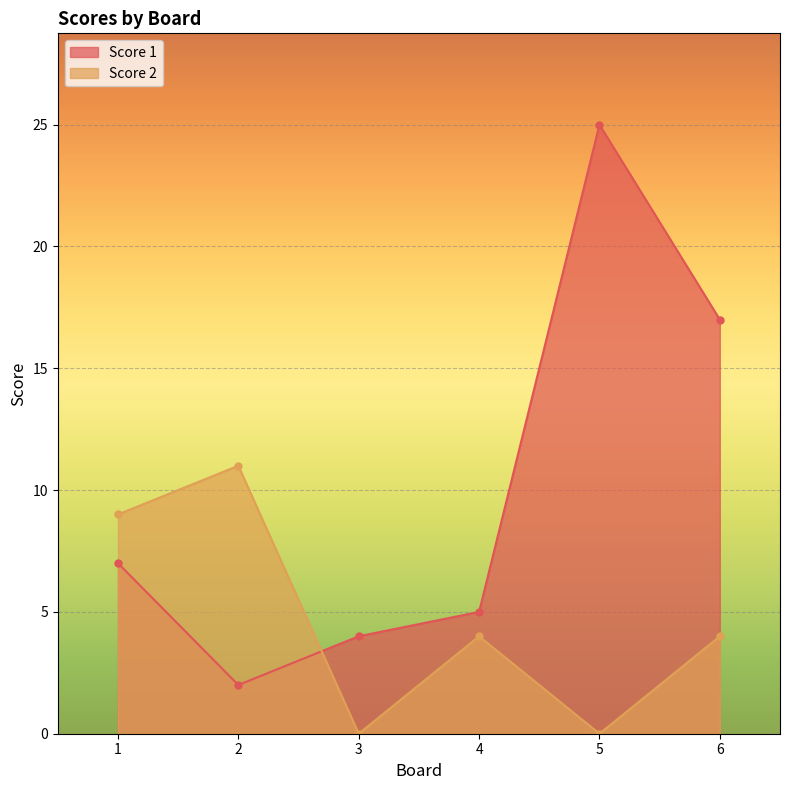

Rank the series at 1 from lowest to highest value.

Score 1, Score 2